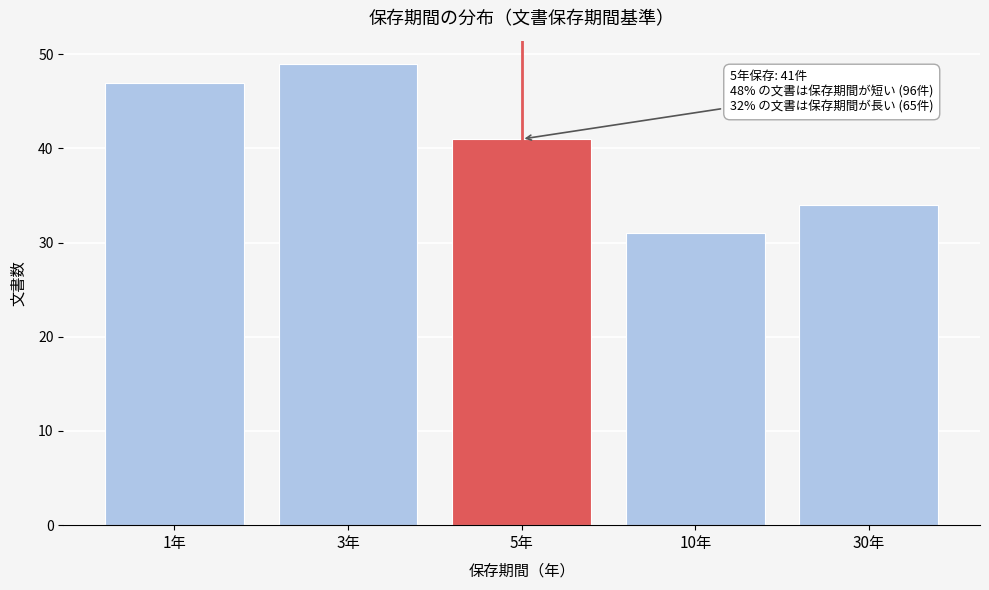

Reading left to right, what are all the values shown in this chart?

47	49	41	31	34